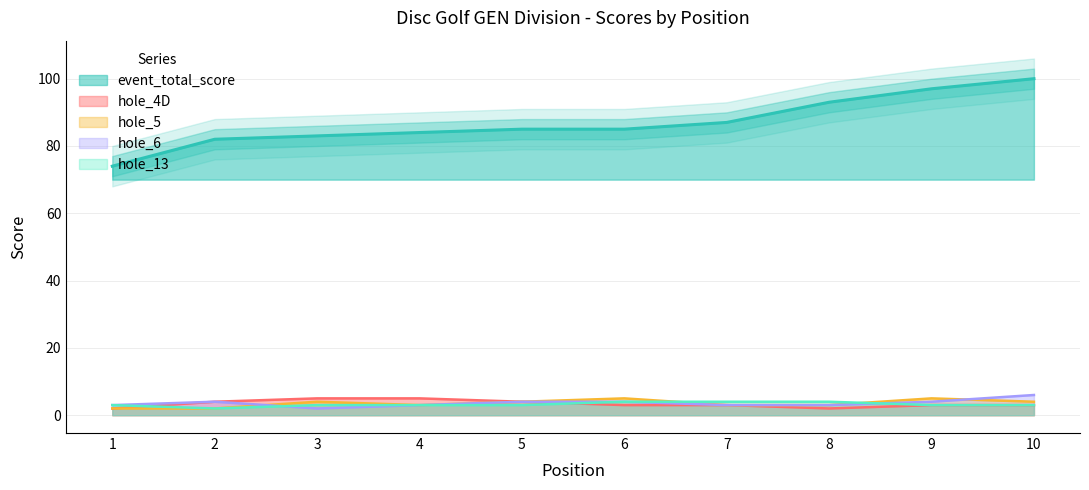

True or false: event_total_score and hole_4D intersect in this chart.

False